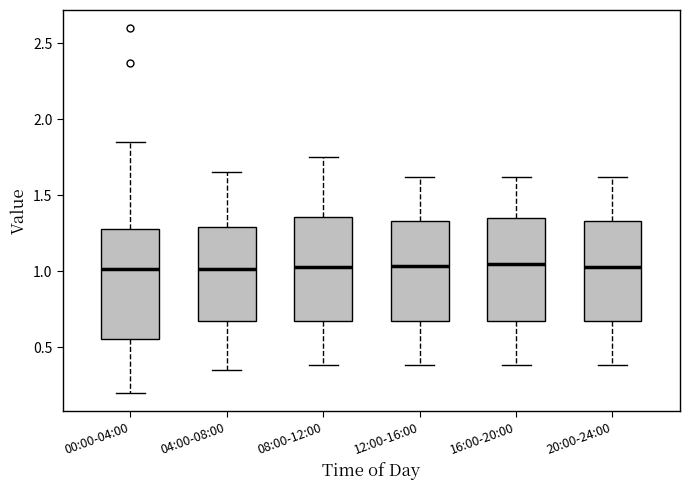

Where is the lower edge of the box for 04:00-08:00 on the y-axis? The values are not printed on the chart, so give them approximately, as read against the axis.

0.65